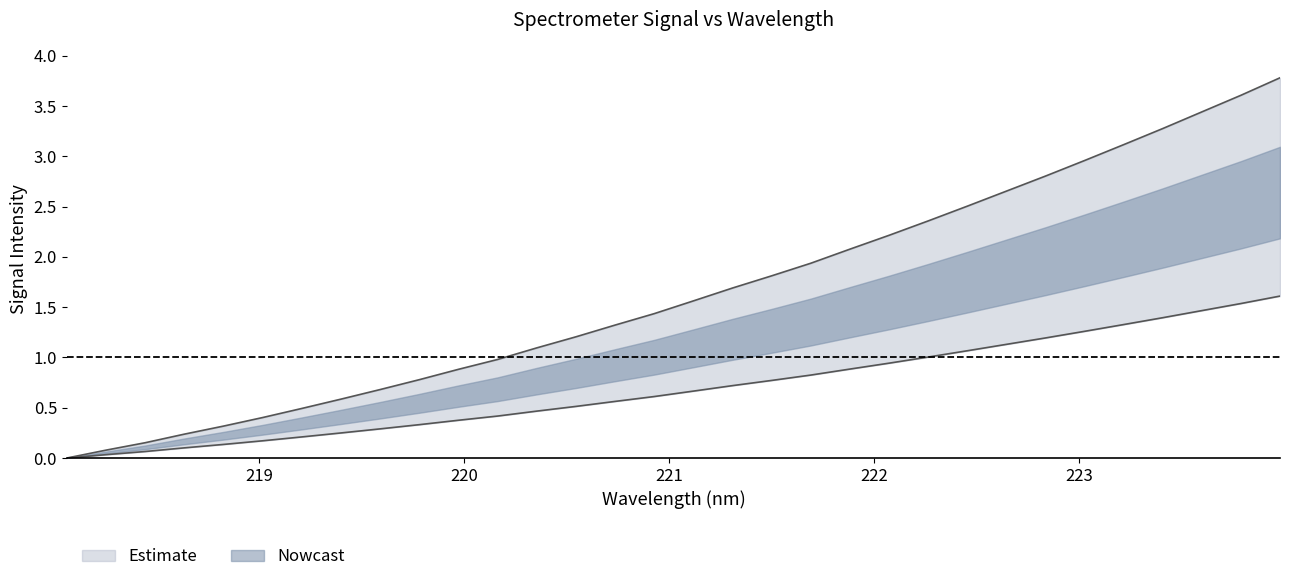

At which label is the value closest to 1?

220.1623